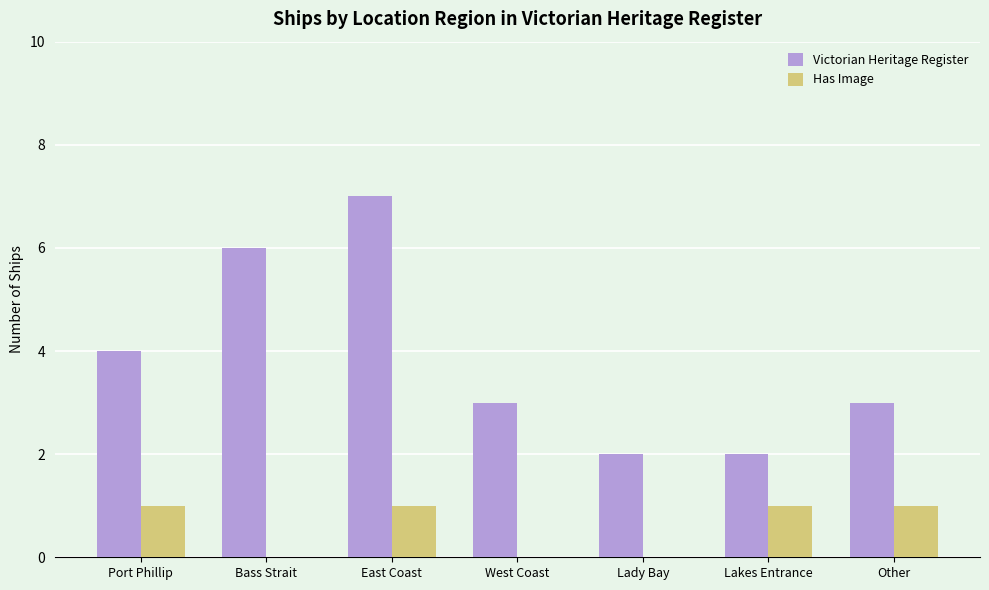

The value of Victorian Heritage Register at Port Phillip is 4. True or false?

True